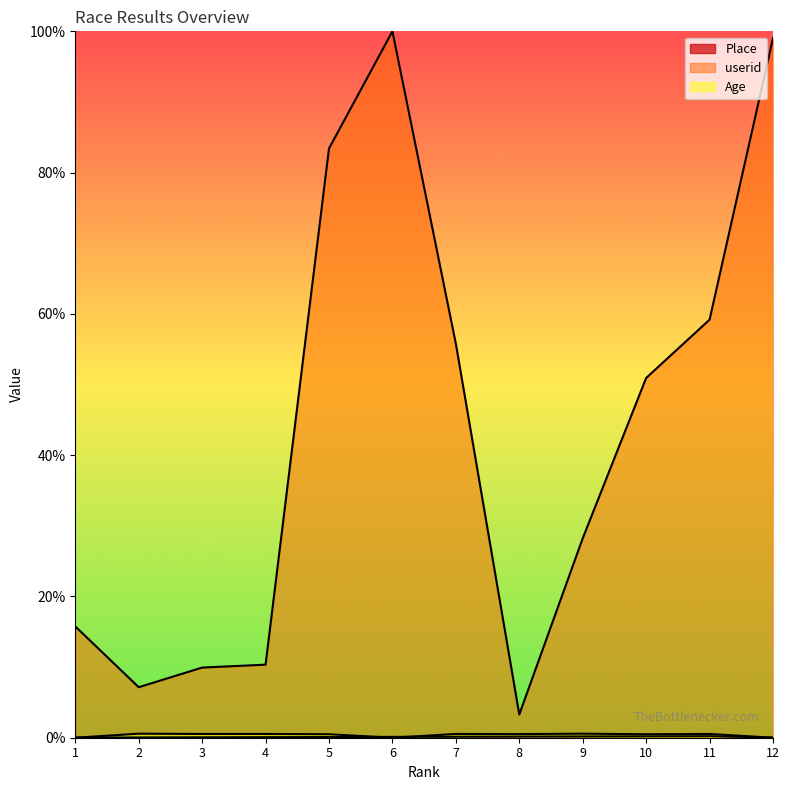

True or false: userid and Age cross at least once.

False